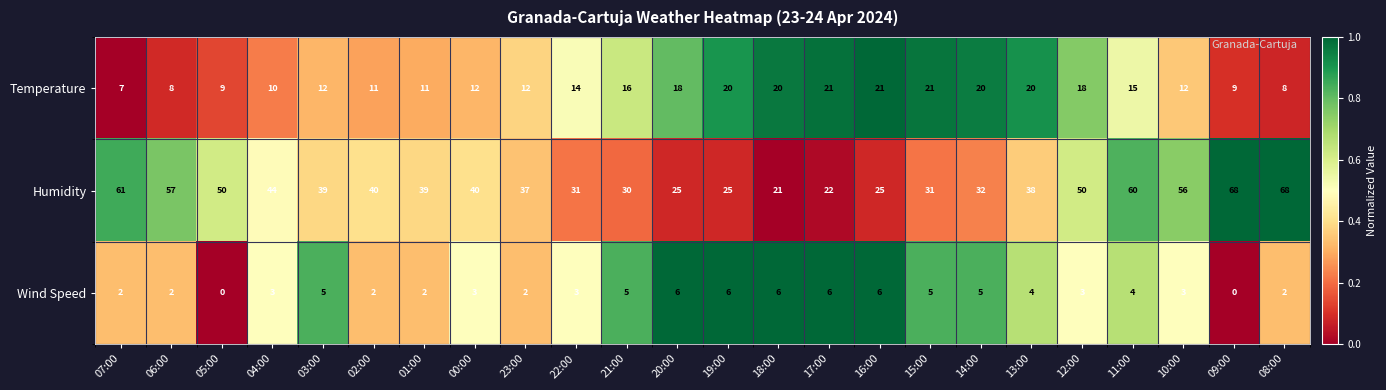

The Temperature series shows 35 at 16:00. True or false?

False